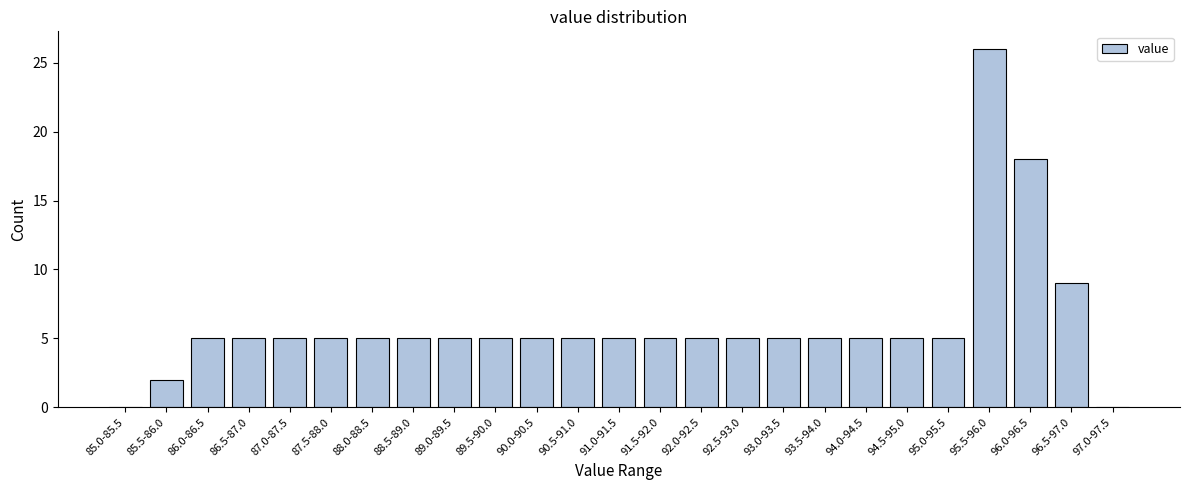

Reading left to right, what are all the values shown in this chart?

85.0-85.5=0	85.5-86.0=2	86.0-86.5=5	86.5-87.0=5	87.0-87.5=5	87.5-88.0=5	88.0-88.5=5	88.5-89.0=5	89.0-89.5=5	89.5-90.0=5	90.0-90.5=5	90.5-91.0=5	91.0-91.5=5	91.5-92.0=5	92.0-92.5=5	92.5-93.0=5	93.0-93.5=5	93.5-94.0=5	94.0-94.5=5	94.5-95.0=5	95.0-95.5=5	95.5-96.0=26	96.0-96.5=18	96.5-97.0=9	97.0-97.5=0